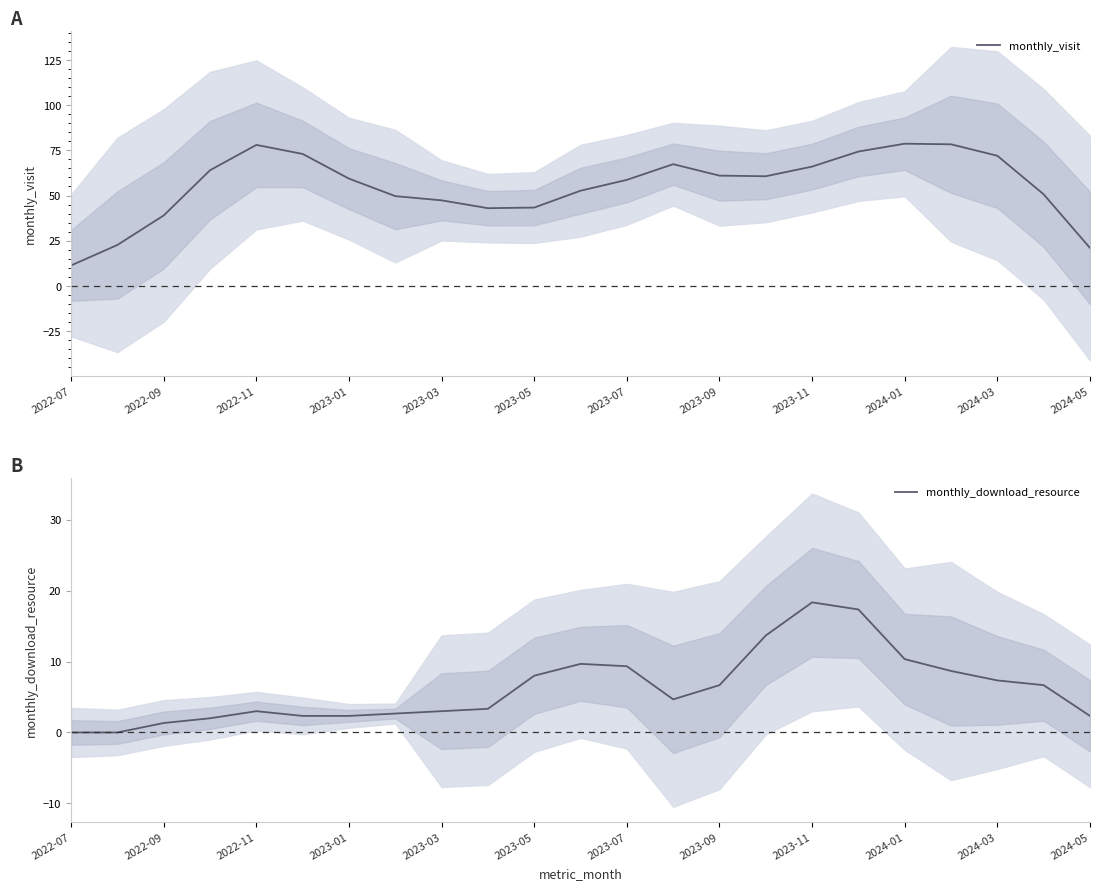

The value of monthly_visit at 2023-09 is 22.8. True or false?

False